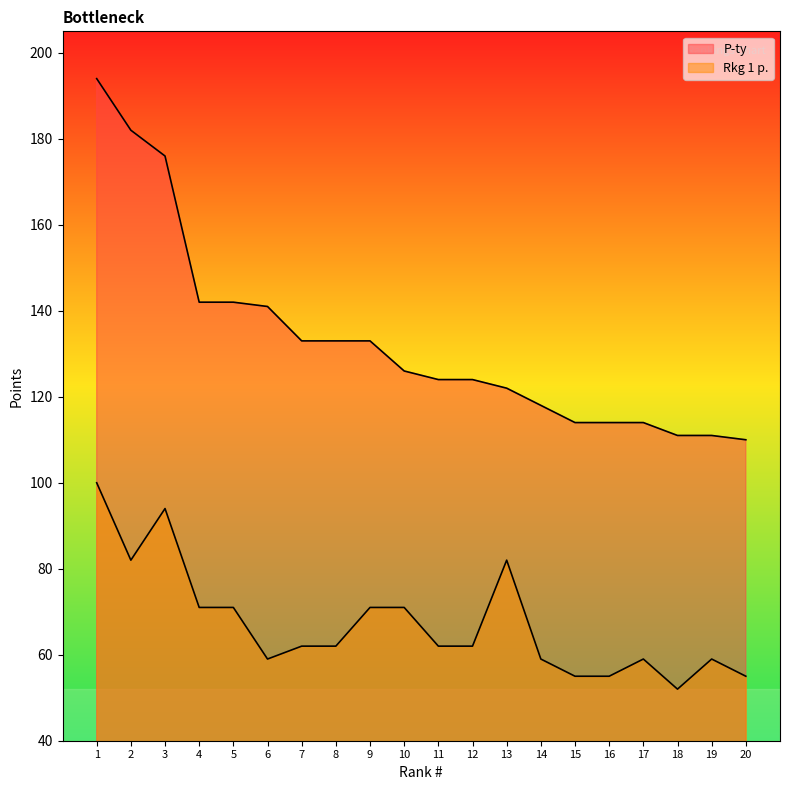

What is the value of the P-ty point at the 18th from the left?

111